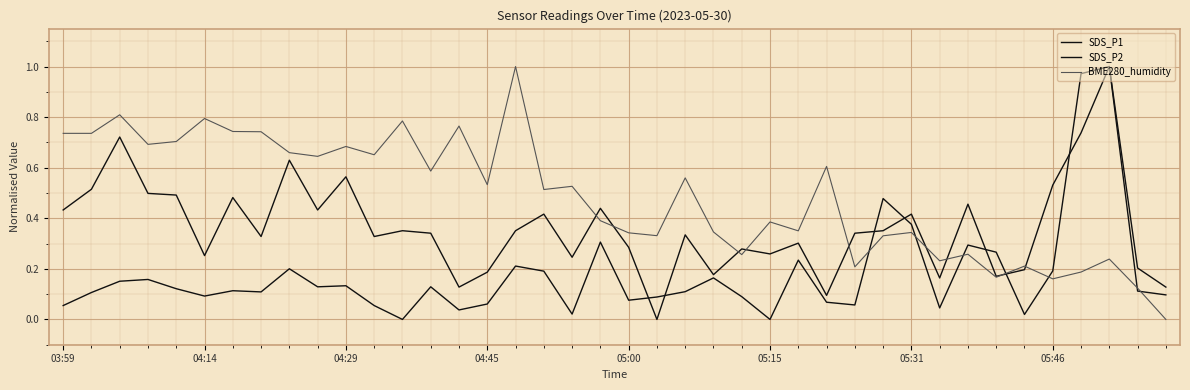

Between which two adjacent categories do SDS_P1 and BME280_humidity first intersect?

28 and 29